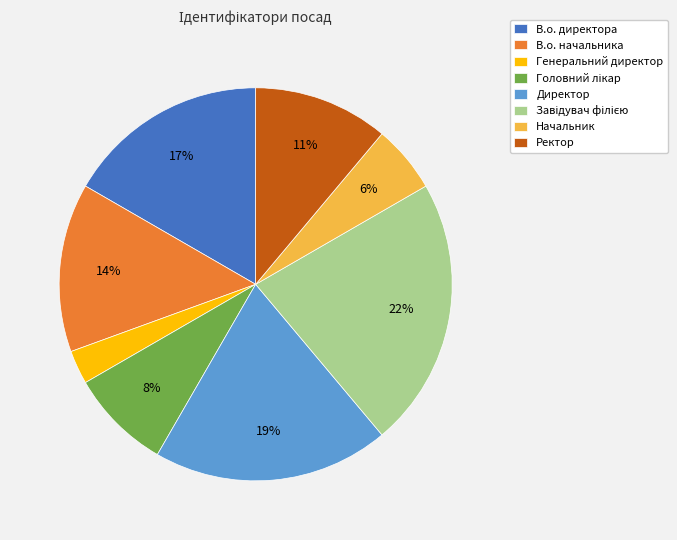

To the nearest percent, what is the difference between the largest and smallest slice percentages?

19%